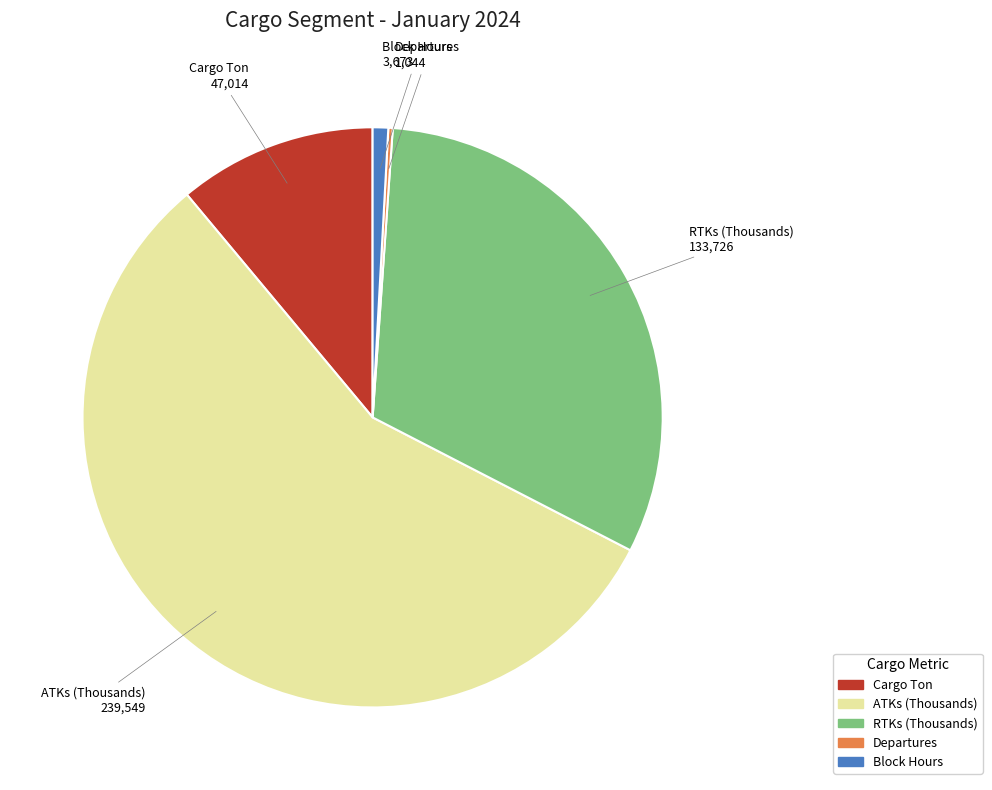

Does ATKs (Thousands) represent more than half of the total?

Yes